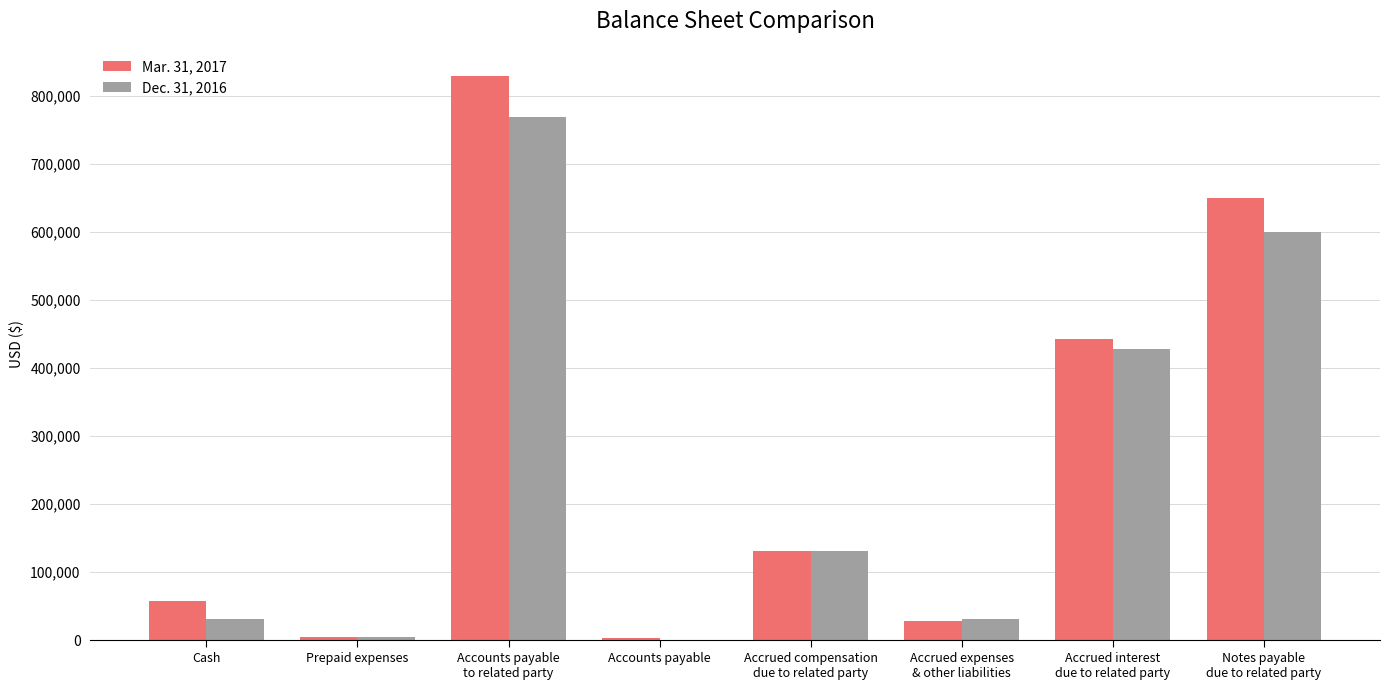

The value of Dec. 31, 2016 at Cash is 31285. True or false?

True